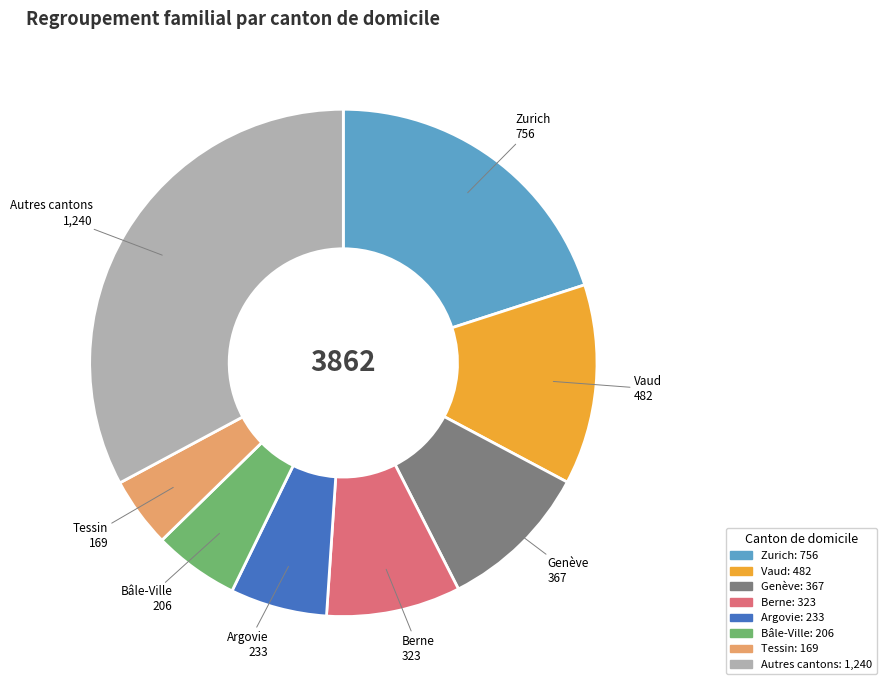

Which category has the biggest portion of the pie?

Autres cantons